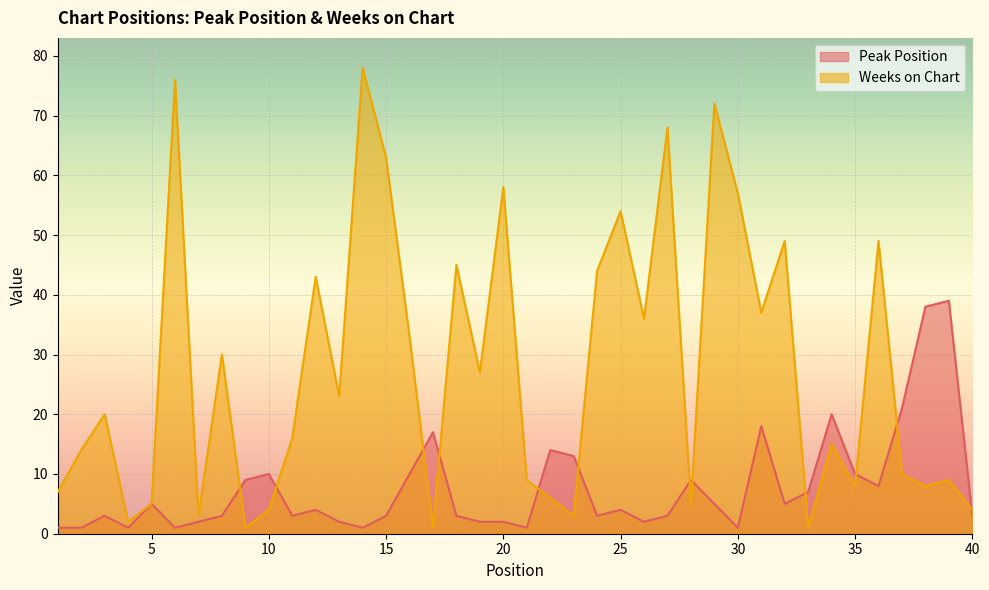

Reading left to right, extract all data points from this chart.

Peak Position: 1	1	3	1	5	1	2	3	9	10	3	4	2	1	3	10	17	3	2	2	1	14	13	3	4	2	3	9	5	1	18	5	7	20	10	8	21	38	39	3
Weeks on Chart: 7	14	20	2	5	76	3	30	1	4	16	43	23	78	63	33	1	45	27	58	9	6	3	44	54	36	68	5	72	57	37	49	1	15	8	49	10	8	9	4